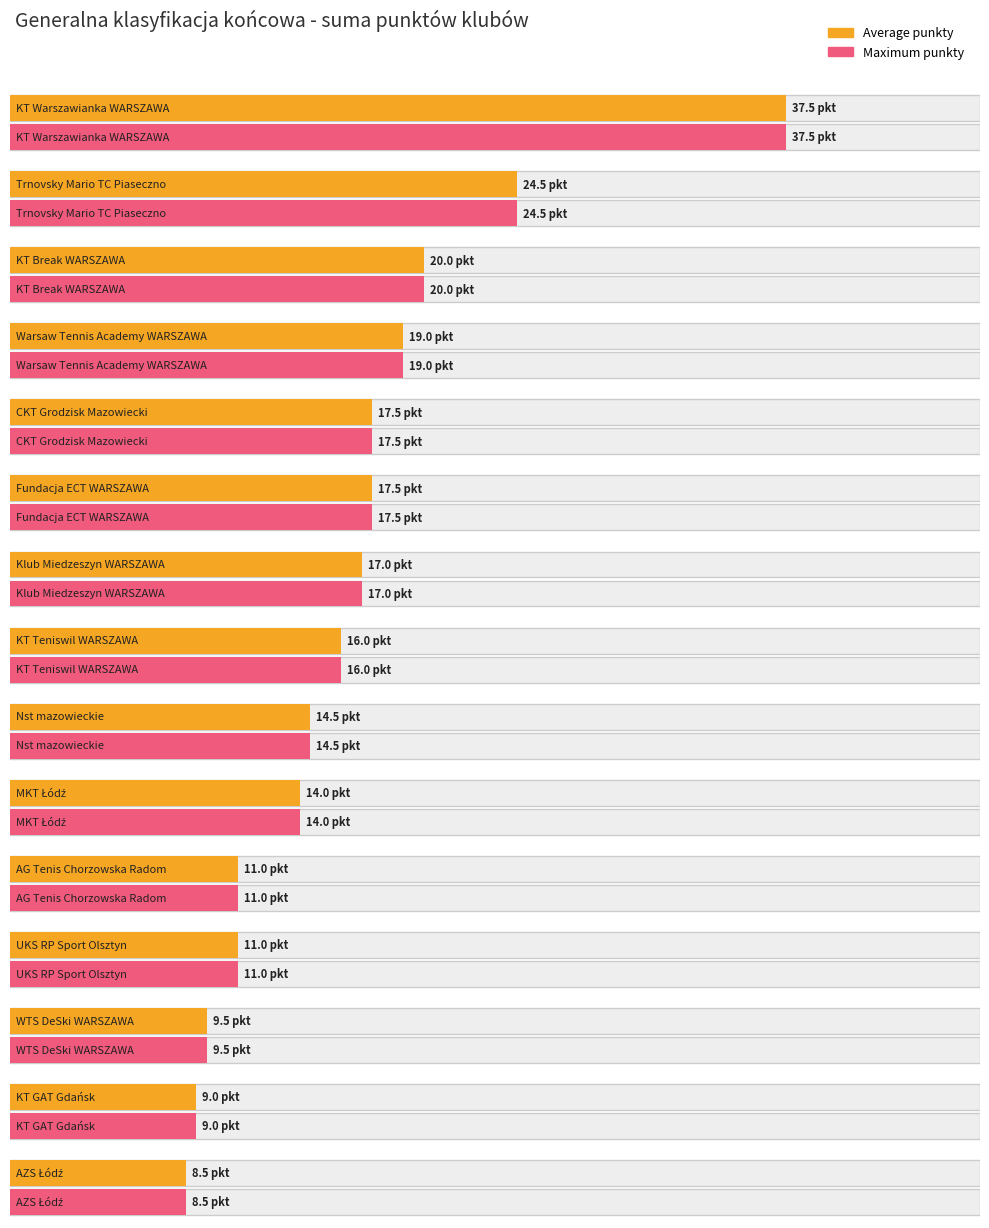

Which series changed the most between UKS RP Sport Olsztyn and KT GAT Gdańsk?

Average punkty